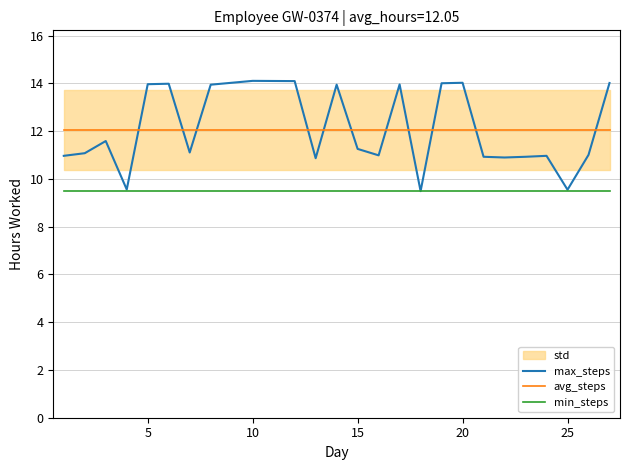

How many data points in max_steps are above 11?

15